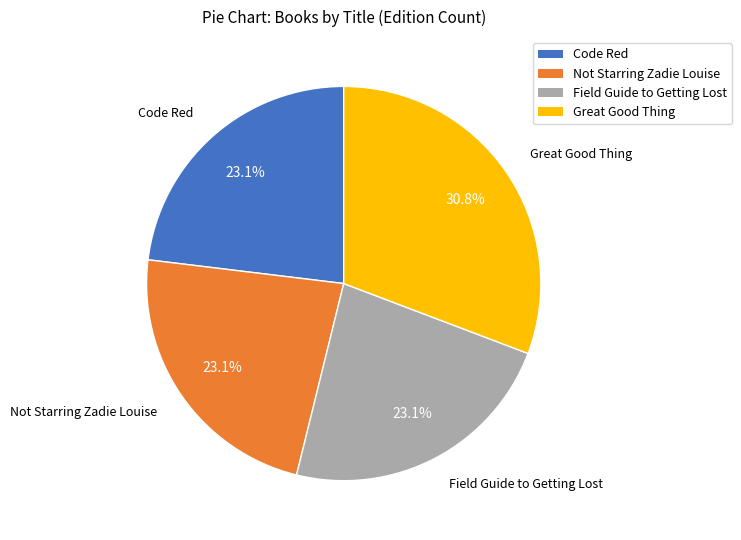

Which category has the biggest portion of the pie?

Great Good Thing